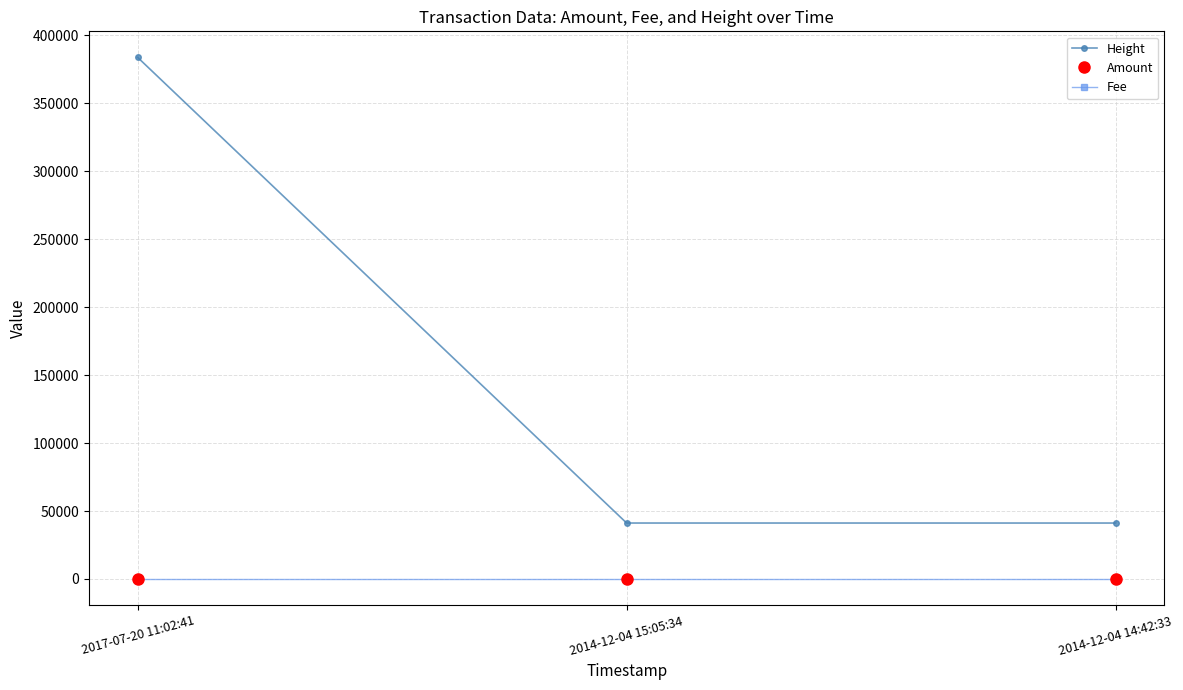

Which series has the largest total across all categories?

Height